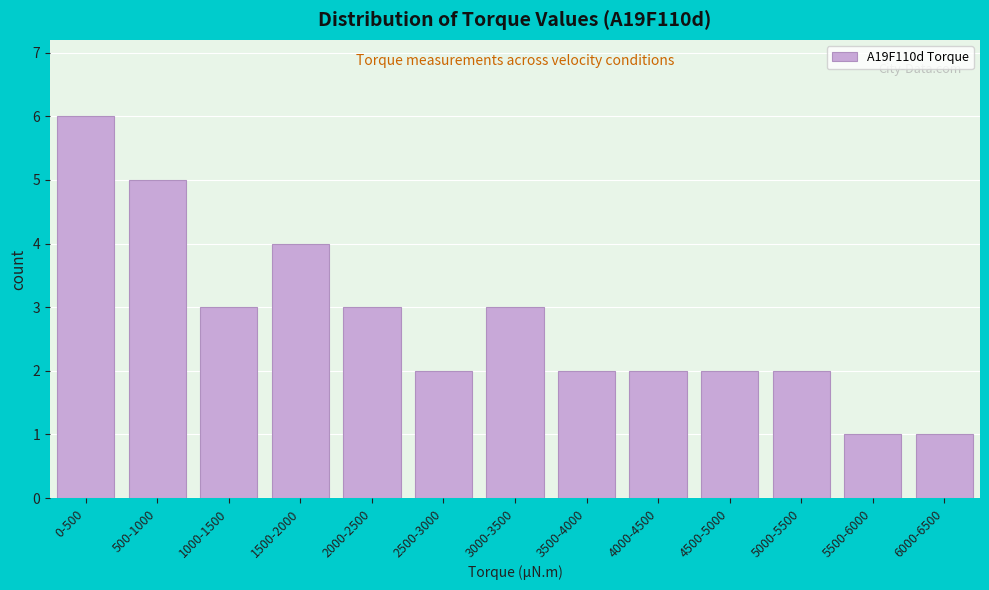

Reading left to right, extract all data points from this chart.

0-500=6	500-1000=5	1000-1500=3	1500-2000=4	2000-2500=3	2500-3000=2	3000-3500=3	3500-4000=2	4000-4500=2	4500-5000=2	5000-5500=2	5500-6000=1	6000-6500=1